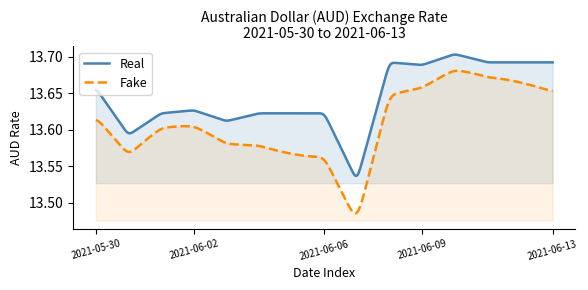

How many interior local valleys (lower than both neighbors) does the data have?

4